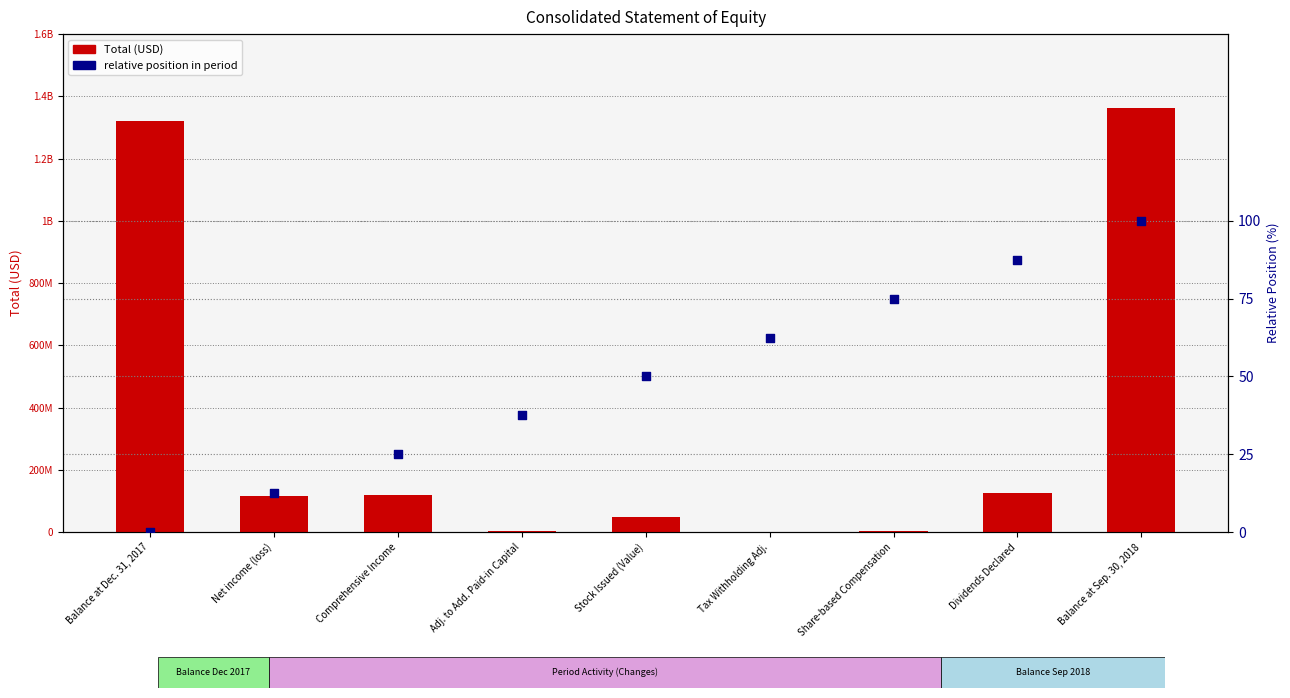

Which series contains the highest Y value?

Total (USD millions)